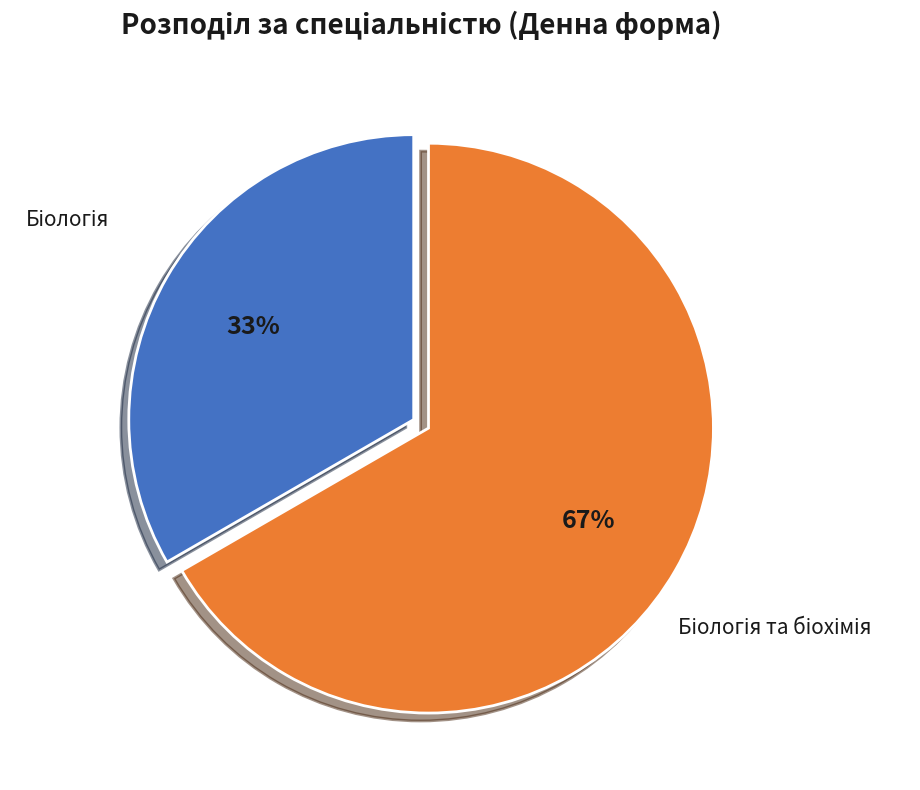

Is there a majority slice in this chart?

Yes